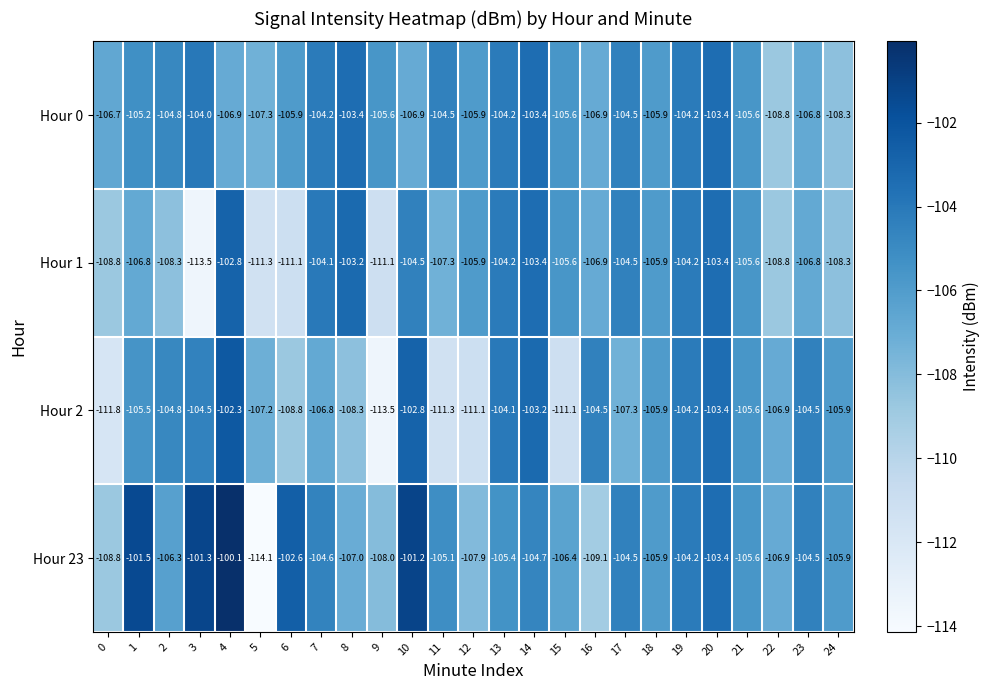

The value of Hour 0 at 6 is -105.9. True or false?

True